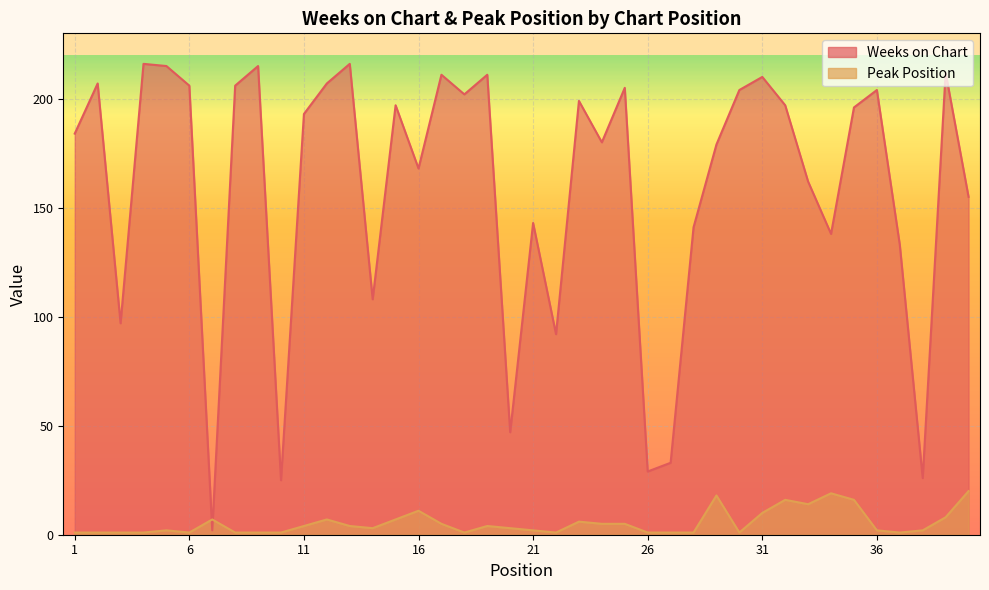

What is the difference between the Weeks on Chart values at 1 and 27?

151